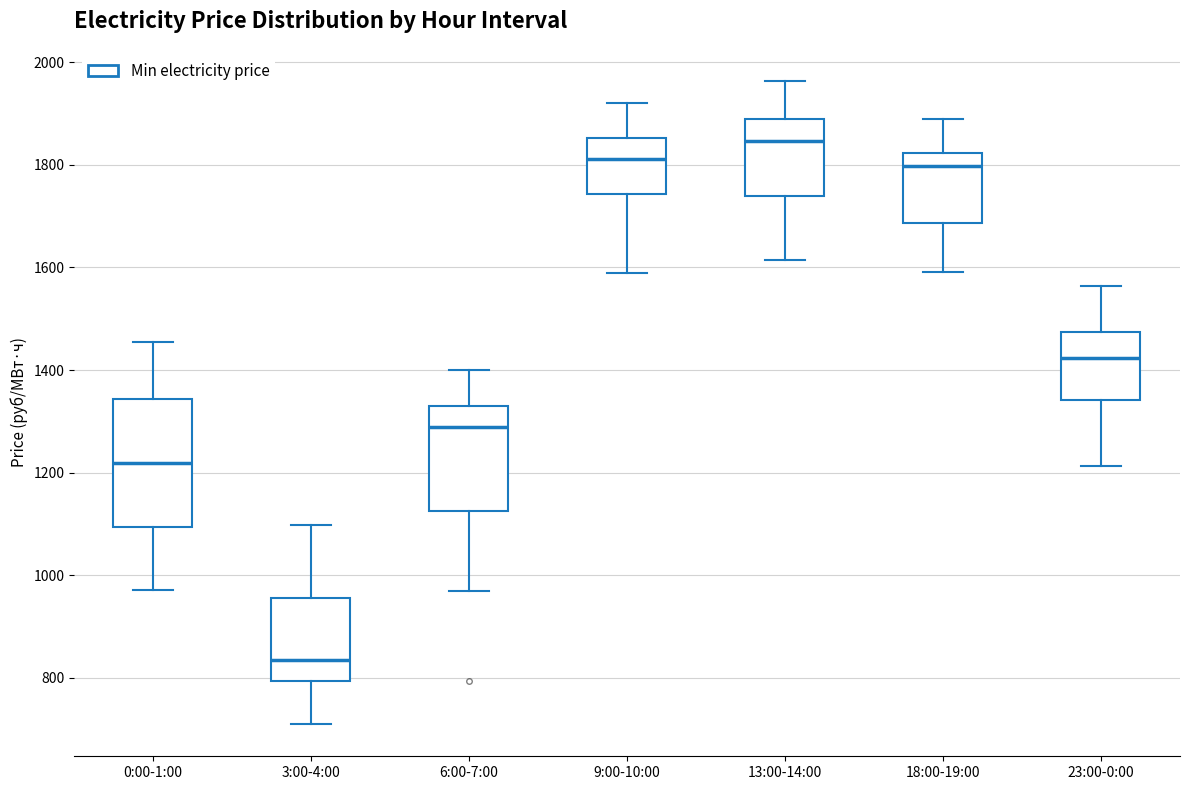

Reading left to right, transcribe this box plot: for each box, give where its median line is, the range the box spans, and where its two whiskers end, as read against the y-axis. The values are not printed on the chart, so give them approximately, as read against the axis.

0:00-1:00: median 1220, box 1100 to 1340, whiskers 980 to 1460
3:00-4:00: median 840, box 800 to 960, whiskers 700 to 1100
6:00-7:00: median 1280, box 1120 to 1340, whiskers 960 to 1400
9:00-10:00: median 1820, box 1740 to 1860, whiskers 1580 to 1920
13:00-14:00: median 1840, box 1740 to 1900, whiskers 1620 to 1960
18:00-19:00: median 1800, box 1680 to 1820, whiskers 1600 to 1880
23:00-0:00: median 1420, box 1340 to 1480, whiskers 1220 to 1560